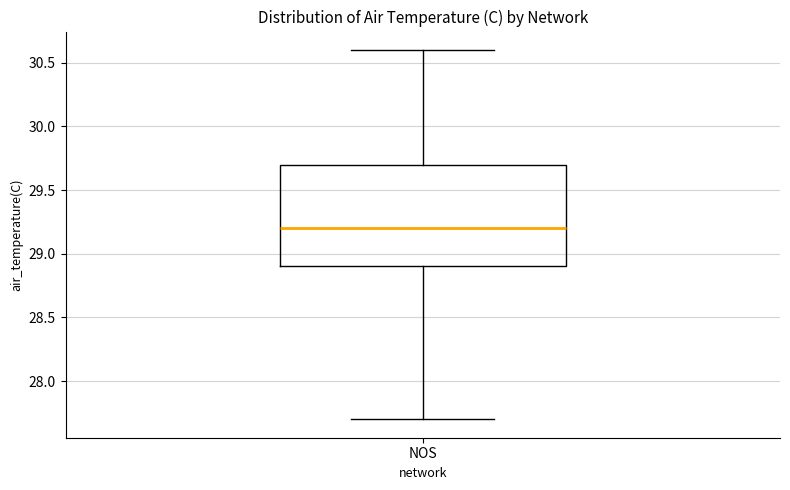

Transcribe this box plot: give where the median line is, the range the box spans, and where the two whiskers end, as read against the y-axis. The values are not printed on the chart, so give them approximately, as read against the axis.

median 29.2, box 28.9 to 29.7, whiskers 27.7 to 30.6